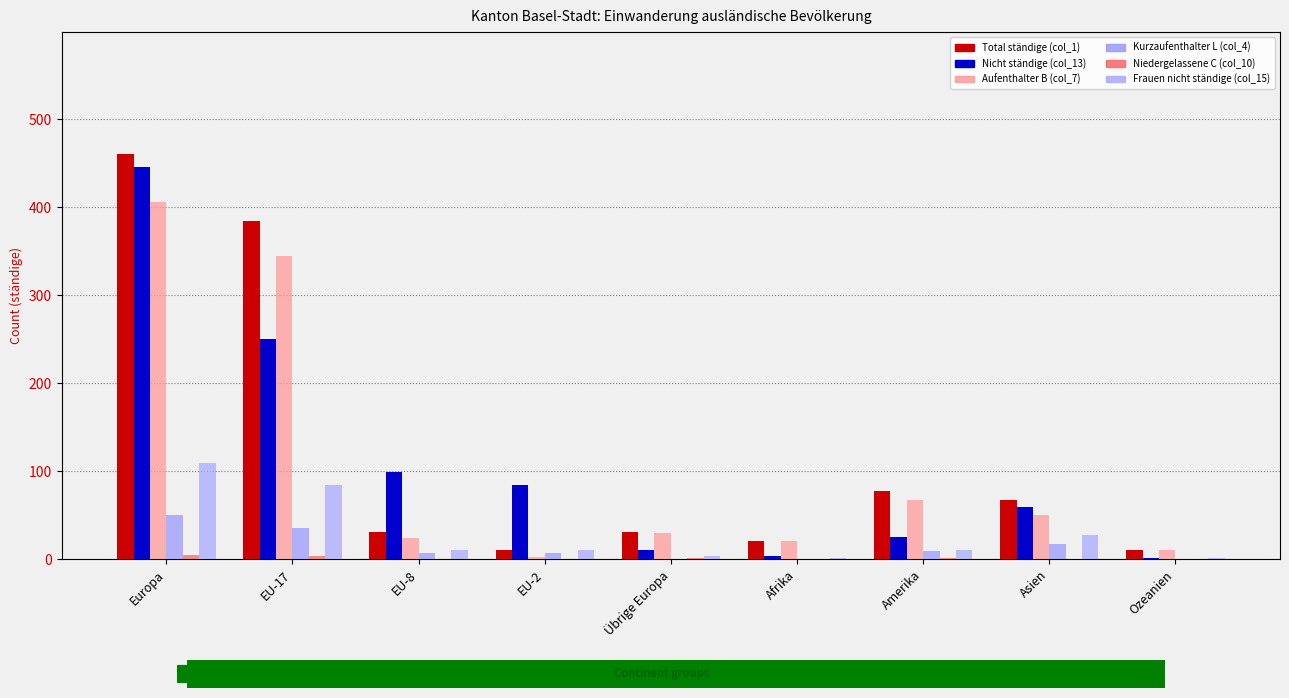

What is the label of the 3rd bar from the left?

EU-8